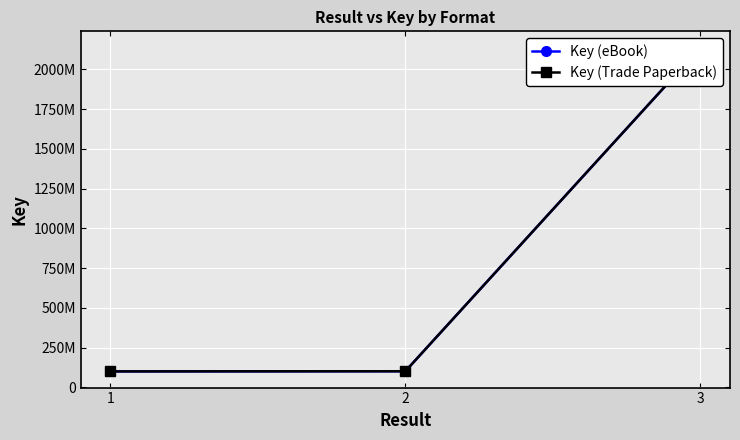

Which series has the largest total across all categories?

Key (eBook)